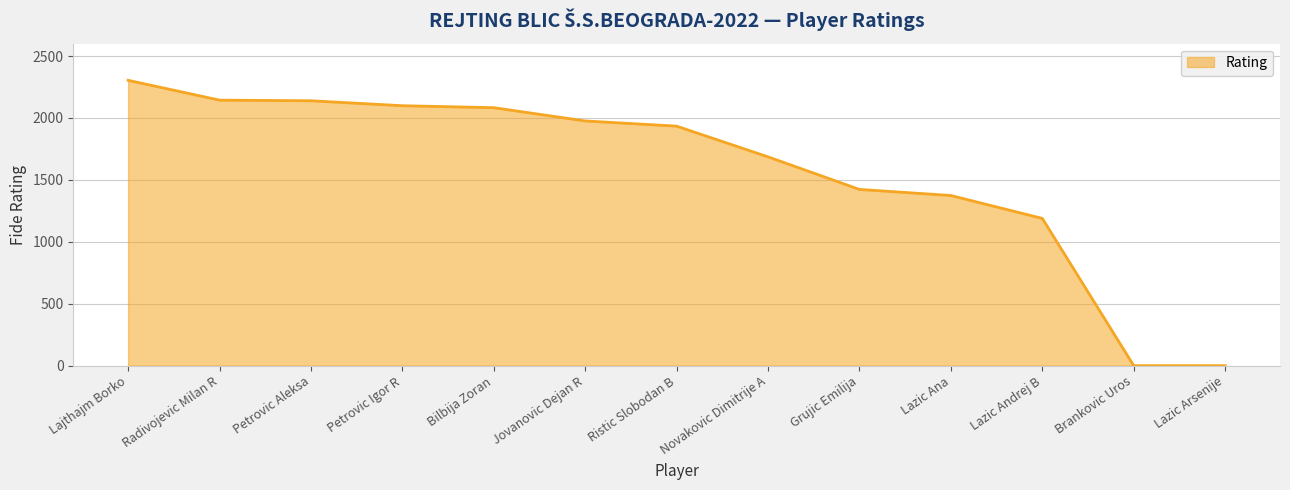

What is the change in value from Lazic Andrej B to Lazic Arsenije?

-1189